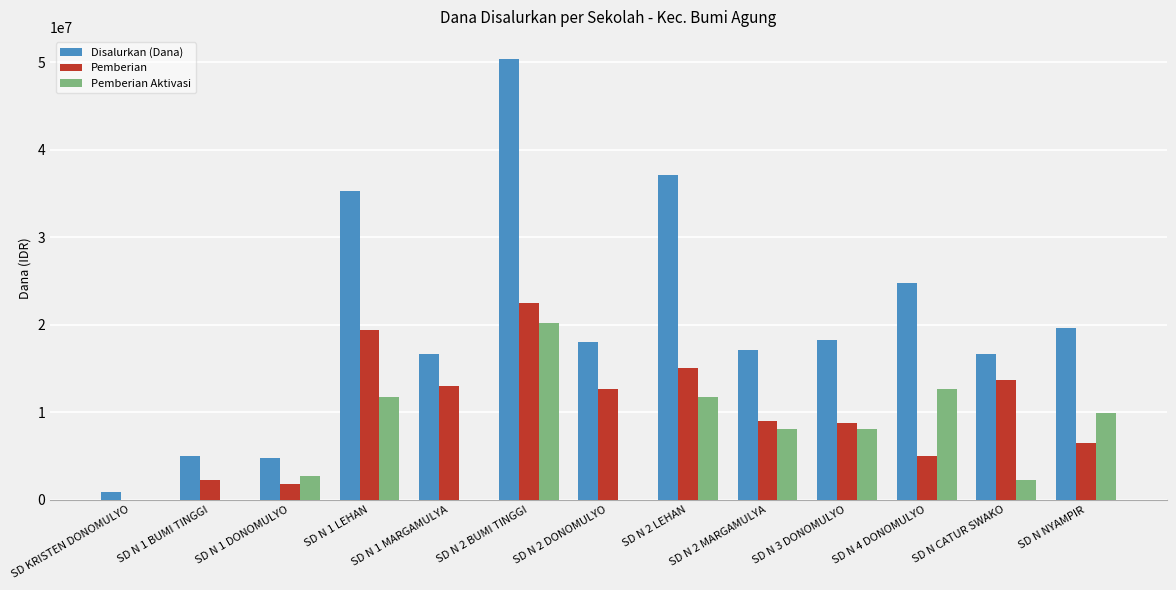

Is it true that Pemberian Aktivasi equals 13571006 at SD N NYAMPIR?

False